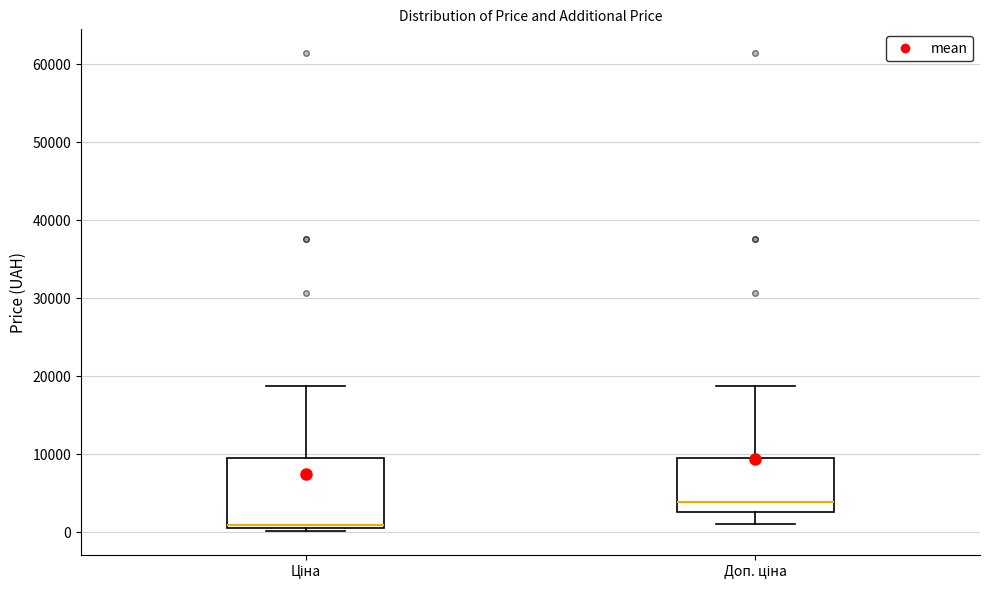

Reading left to right, read every box against the y-axis: the position of its median line, the range the box covers, and the ends of its whiskers. The values are not printed on the chart, so give them approximately, as read against the axis.

Ціна: median 1000 (just above the box's lower edge), box 1000 to 9000, whiskers 0 to 19000
Доп. ціна: median 4000, box 3000 to 9000, whiskers 1000 to 19000